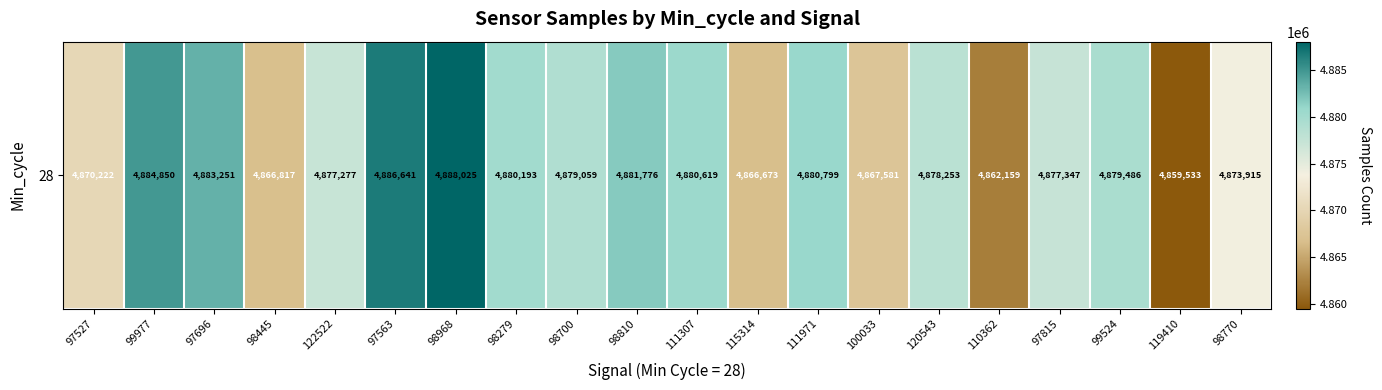

Is it true that the value at 99977 is 4884850?

True